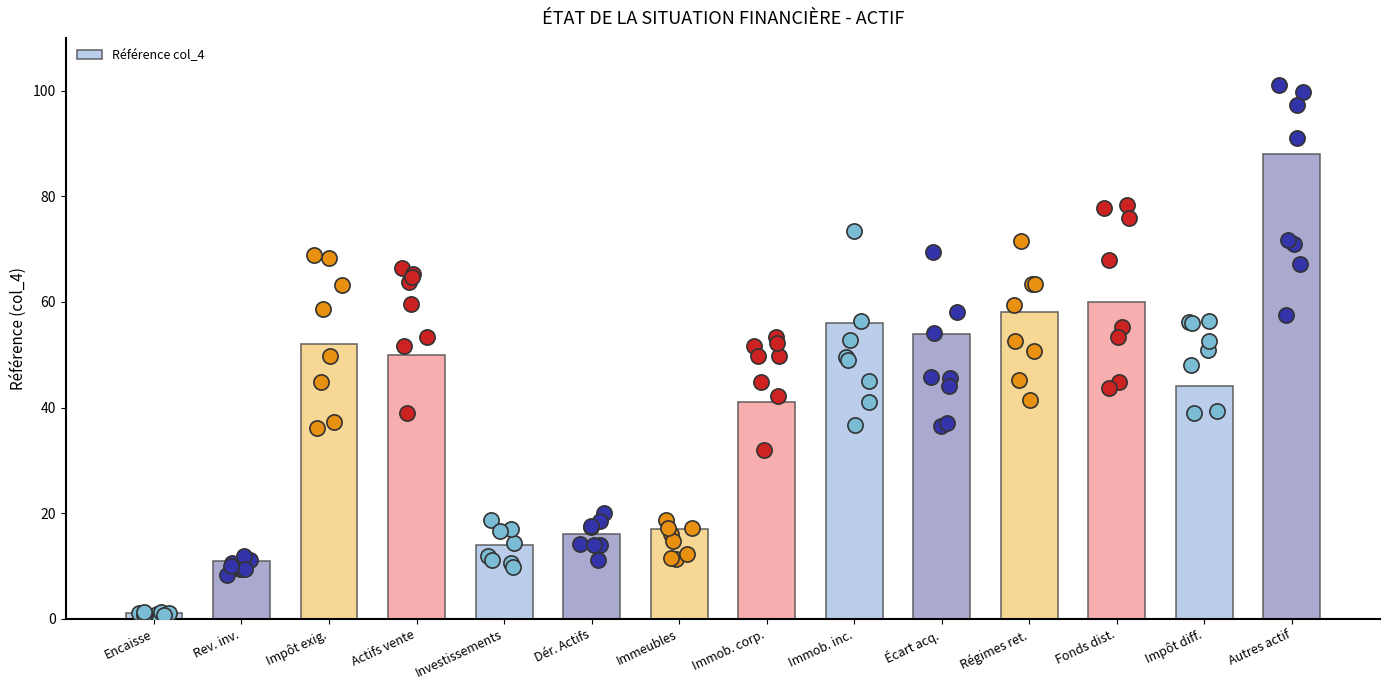

Between Écart acq. and Régimes ret., which is larger?

Régimes ret.